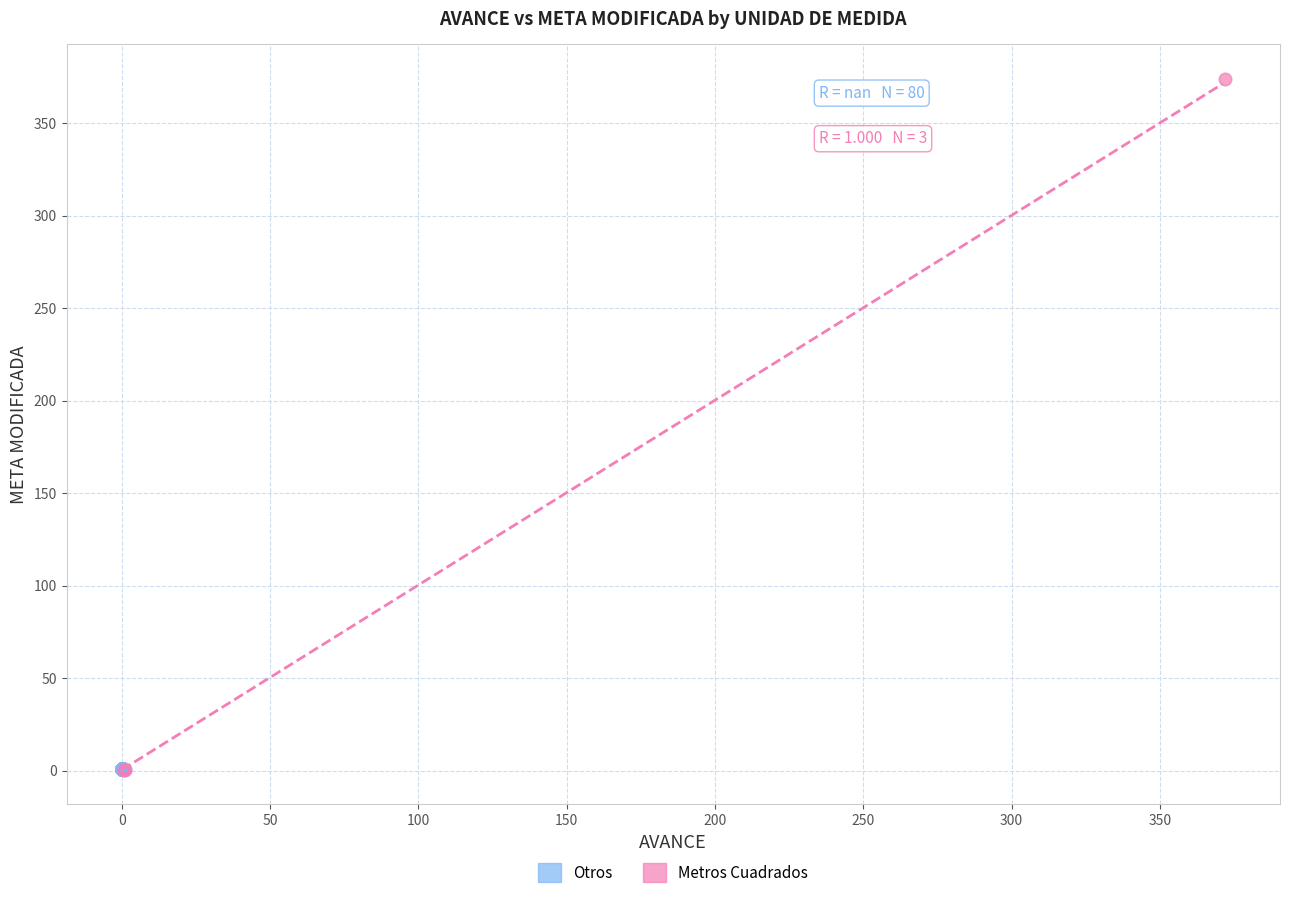

Which series has the largest Y range (max minus min)?

Metros Cuadrados